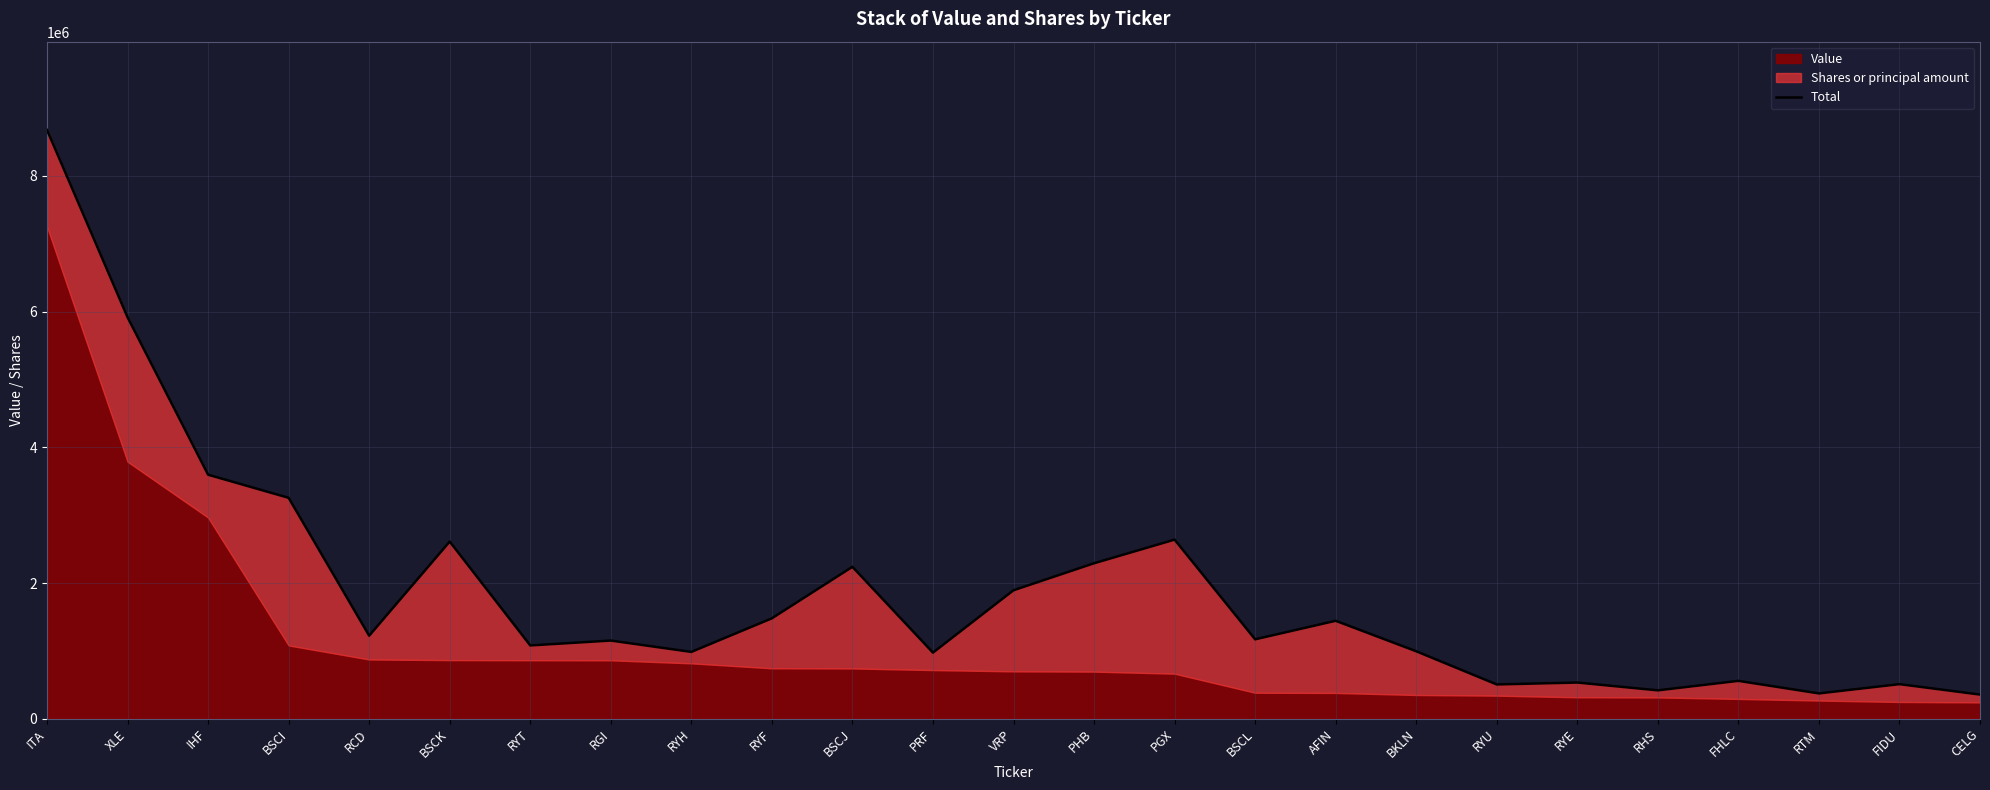

Is it true that the value at PGX is 2639998.0?

True